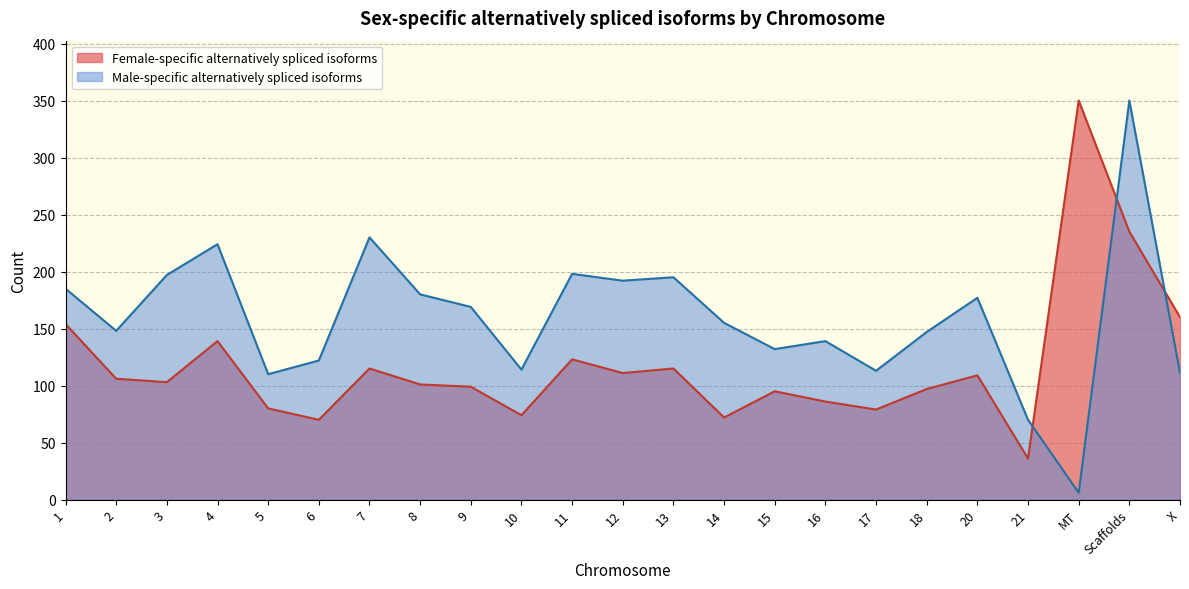

Does the chart have visible grid lines?

Yes